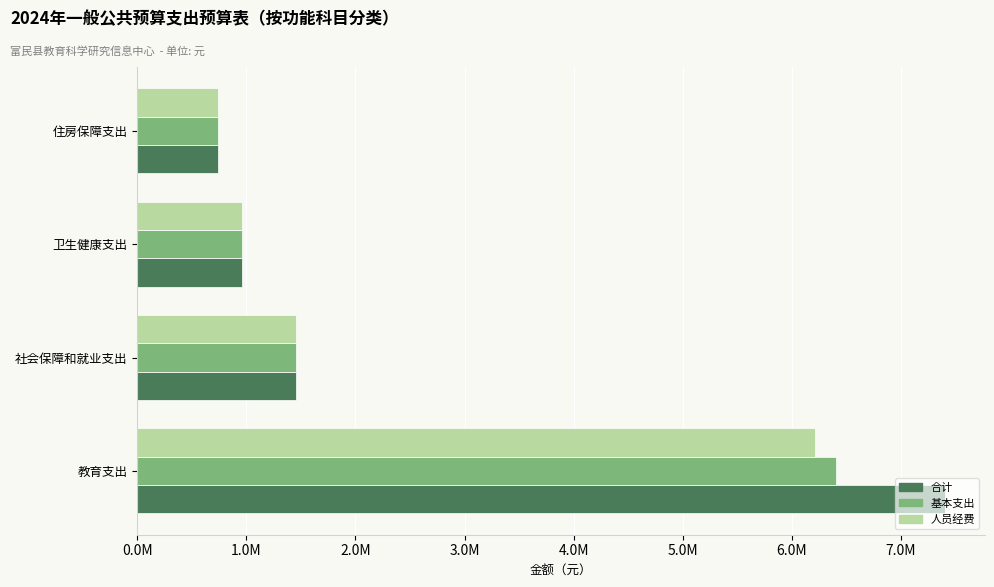

Rank the series by their maximum value, from lowest to highest.

人员经费, 基本支出, 合计